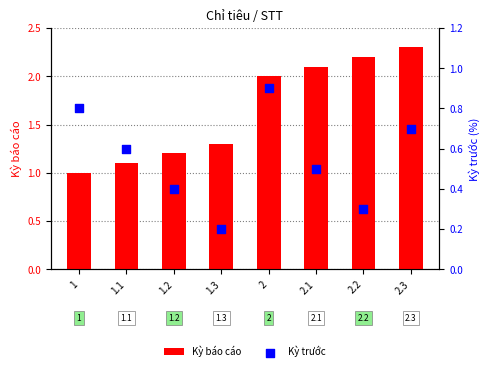

What are all the series names shown in the legend?

Kỳ báo cáo, Kỳ trước